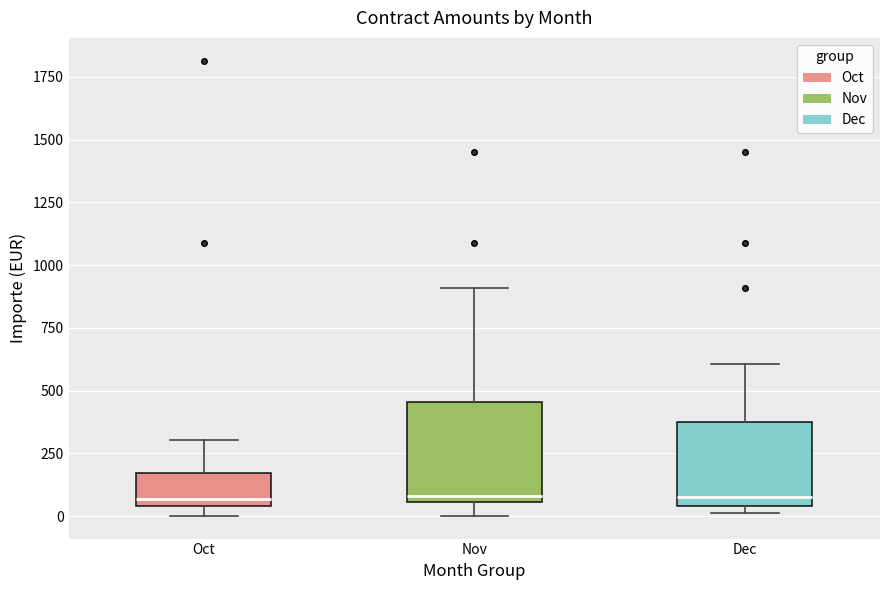

Reading left to right, read every box against the y-axis: the position of its median line, the range the box covers, and the ends of its whiskers. The values are not printed on the chart, so give them approximately, as read against the axis.

Oct: median 50 (just above the box's lower edge), box 50 to 150, whiskers 0 to 300
Nov: median 100, box 50 to 450, whiskers 0 to 900
Dec: median 100, box 50 to 400, whiskers 0 to 600